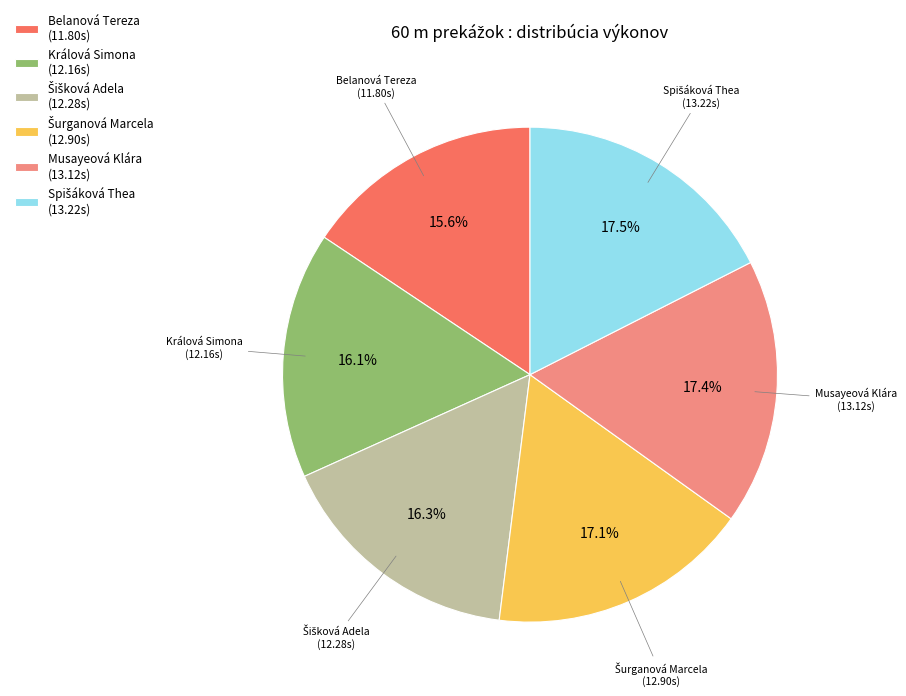

How many segments does this pie chart have?

6